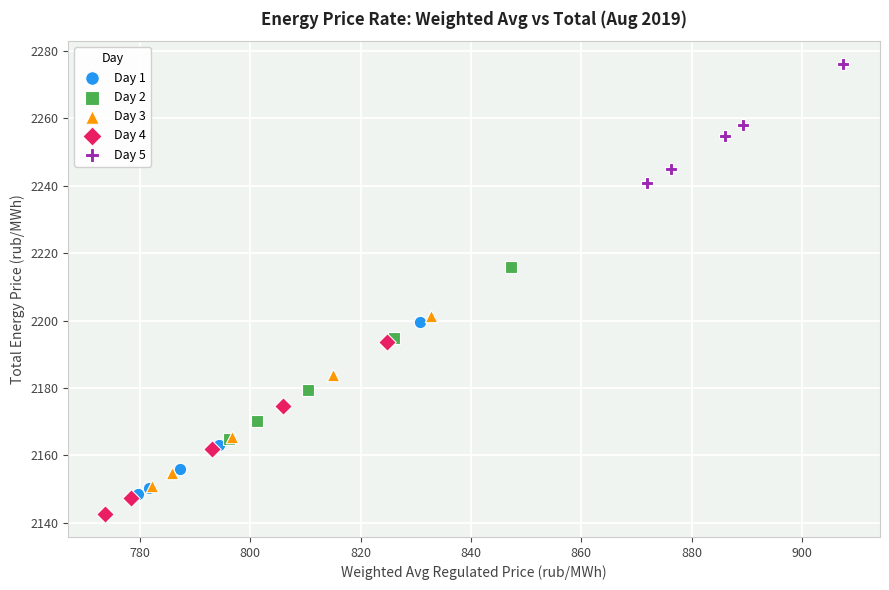

Which series reaches the maximum Y coordinate?

Day 5